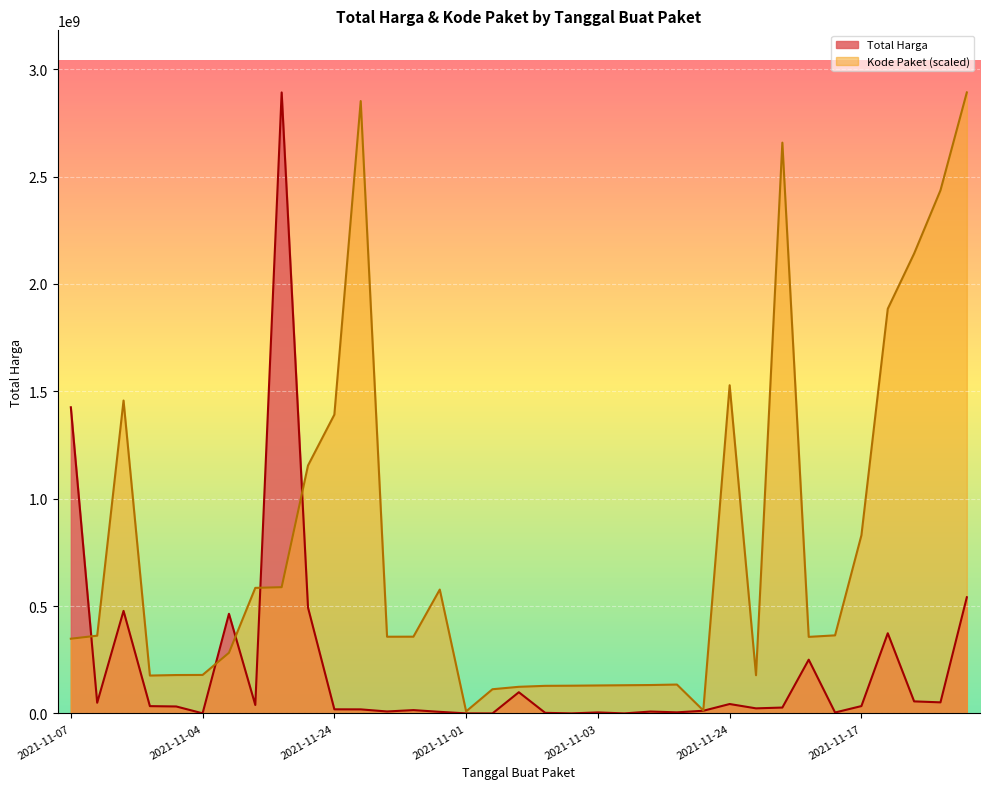

What is the difference between the maximum and second lowest values in the Kode Paket series?

2878159589.5